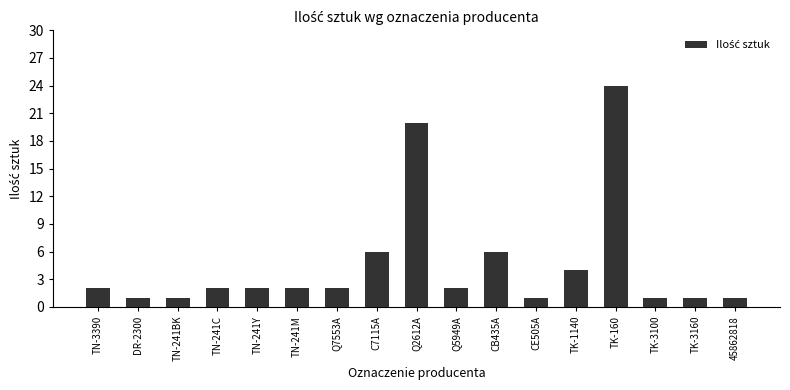

What is the change in value from C7115A to TK-160?

+18